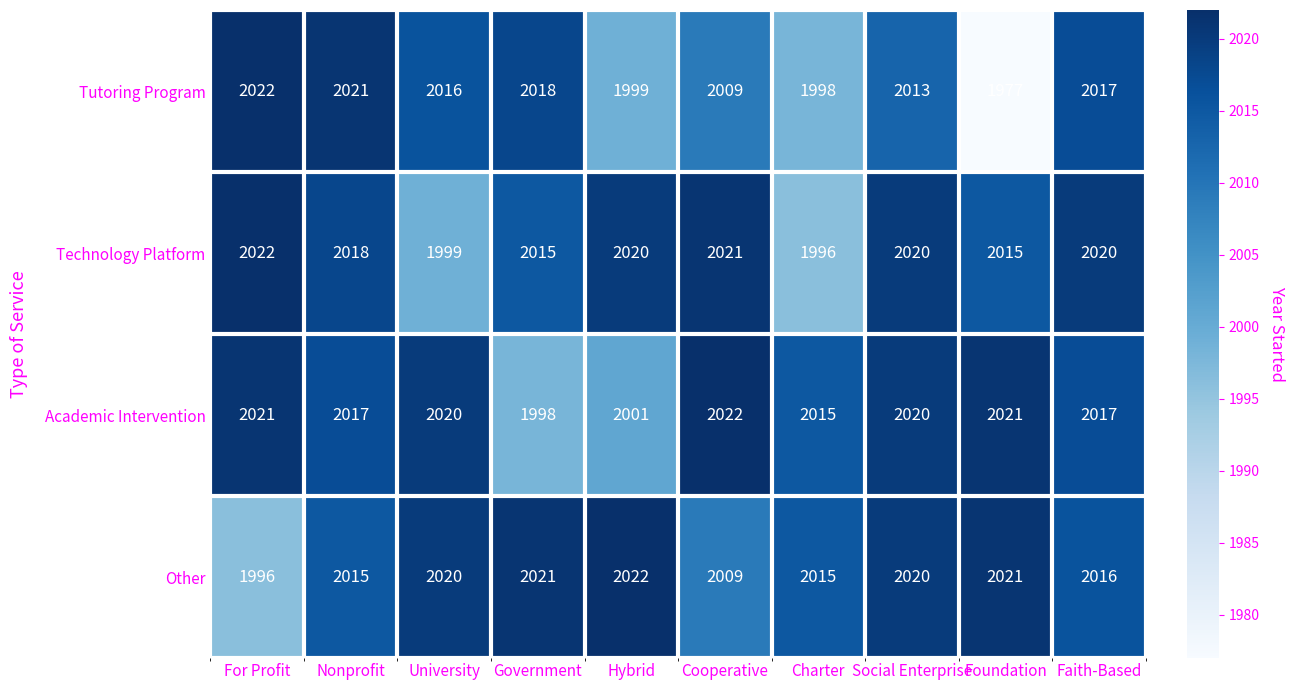

Where does the Tutoring Program series first go above 2016?

For Profit